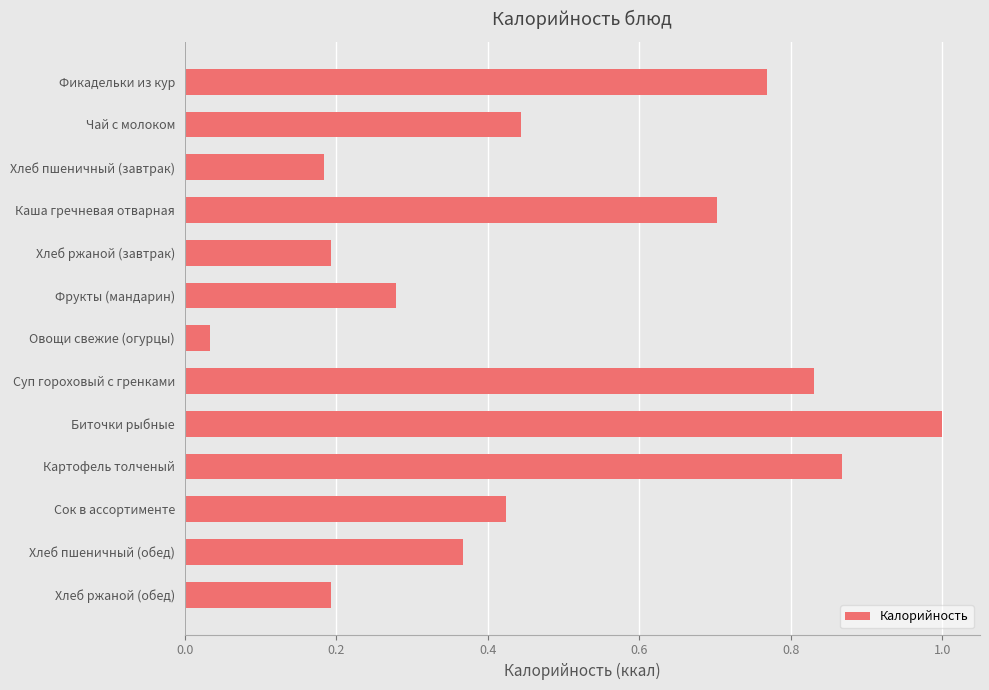

What is the greatest value displayed?

1.0